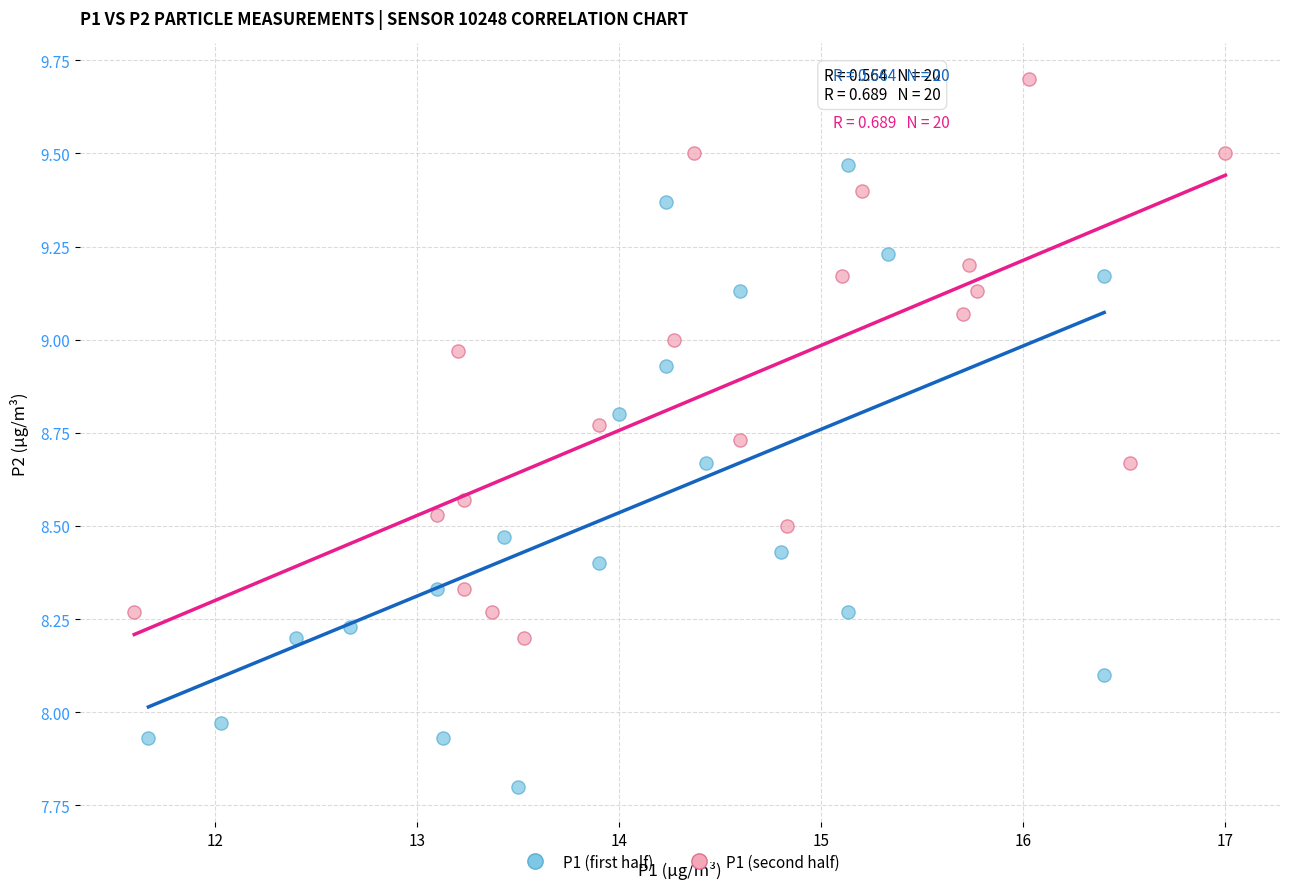

Which series contains the lowest Y value?

P1 (first half)